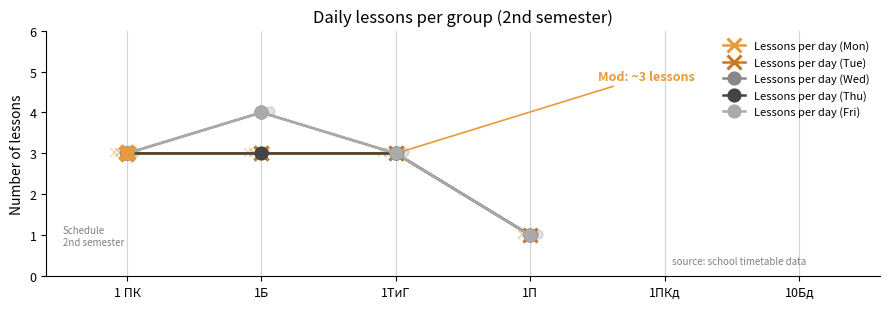

Which series has the largest Y range (max minus min)?

Lessons per day (Wed)